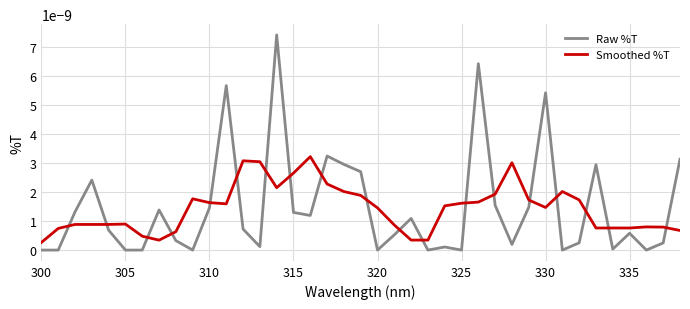

Rank the series by their maximum value, from highest to lowest.

Raw %T, Smoothed %T